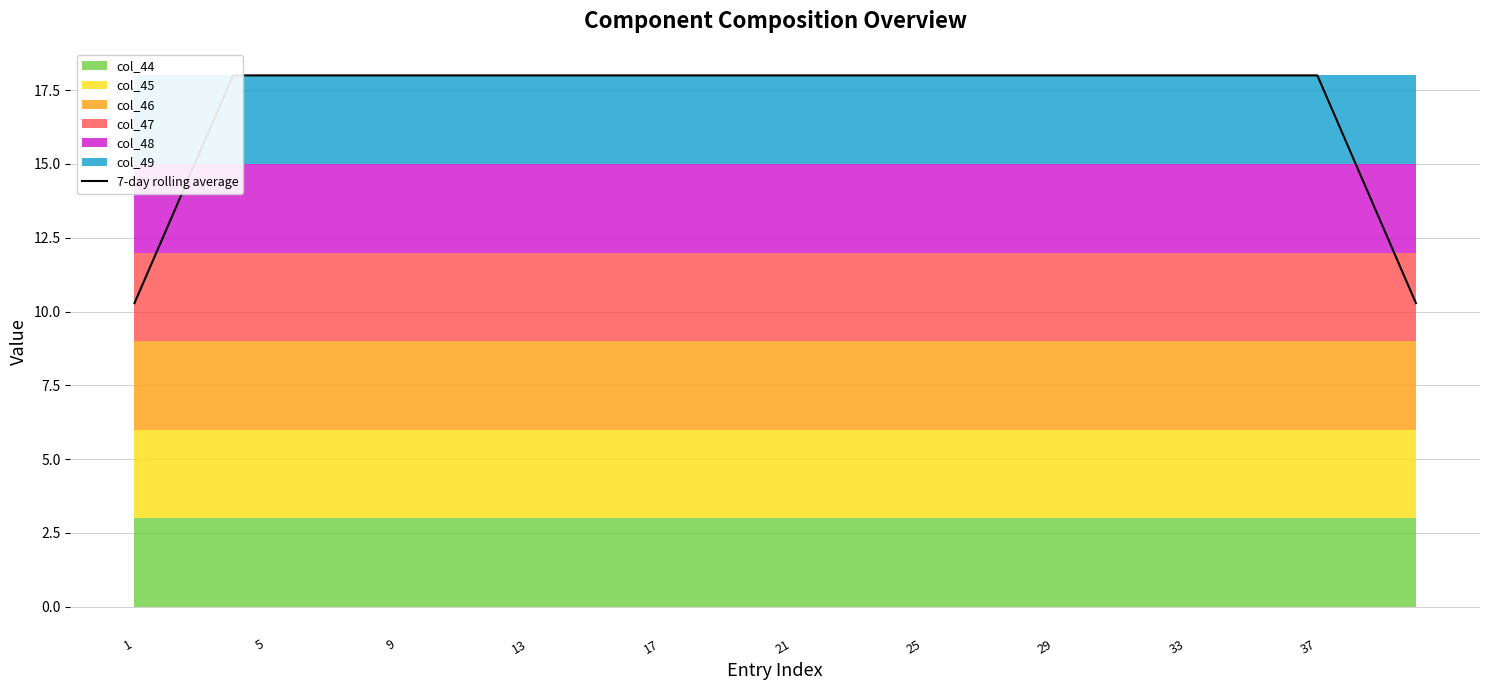

How many lines are shown in the chart?

1